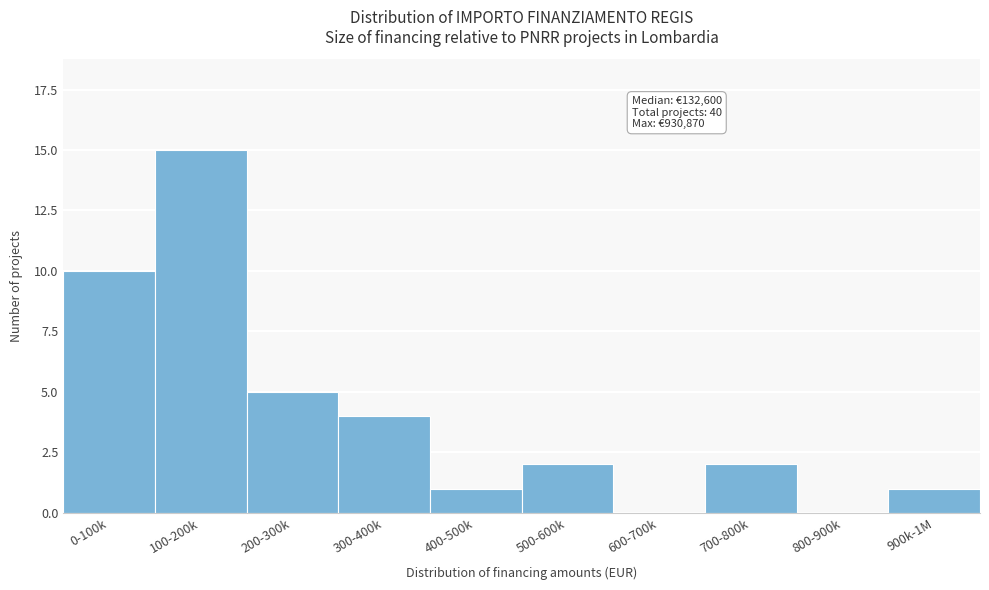

Reading left to right, extract all data points from this chart.

0-100k=10	100-200k=15	200-300k=5	300-400k=4	400-500k=1	500-600k=2	600-700k=0	700-800k=2	800-900k=0	900k-1M=1